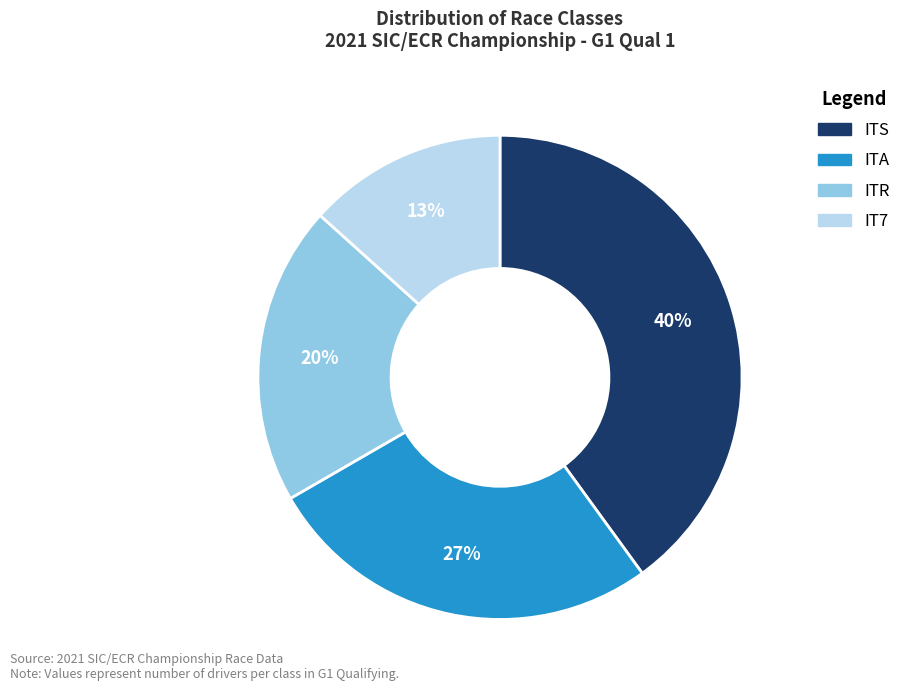

What percentage is the IT7 slice, to the nearest percent?

13%